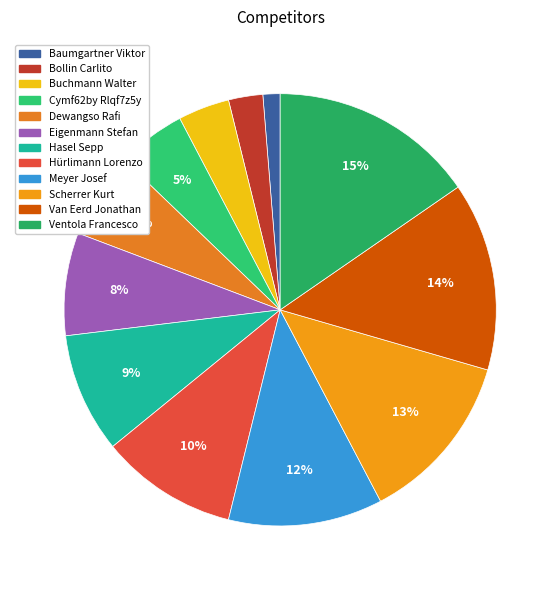

Which category has the smallest portion of the pie?

Baumgartner Viktor